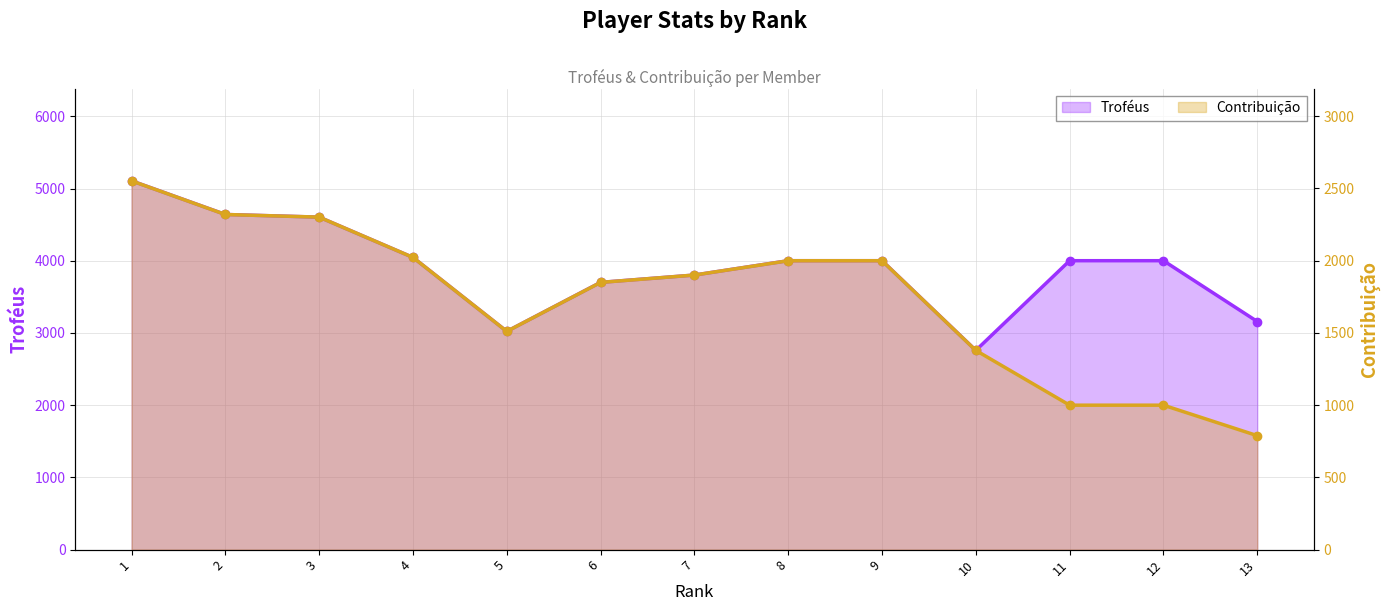

Rank the series by their maximum value, from highest to lowest.

Troféus, Contribuição